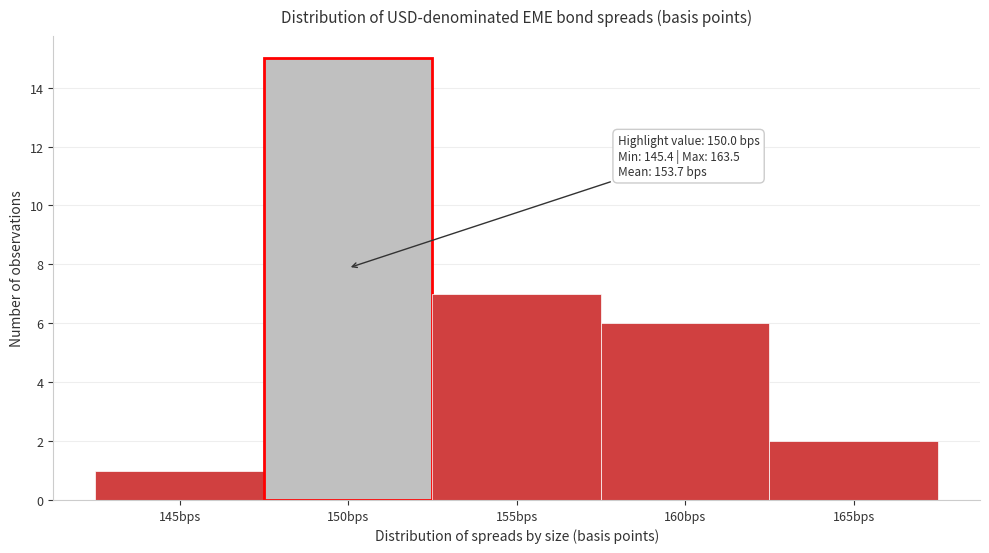

Which range on the x-axis has the tallest bar?

147.5 to 152.5